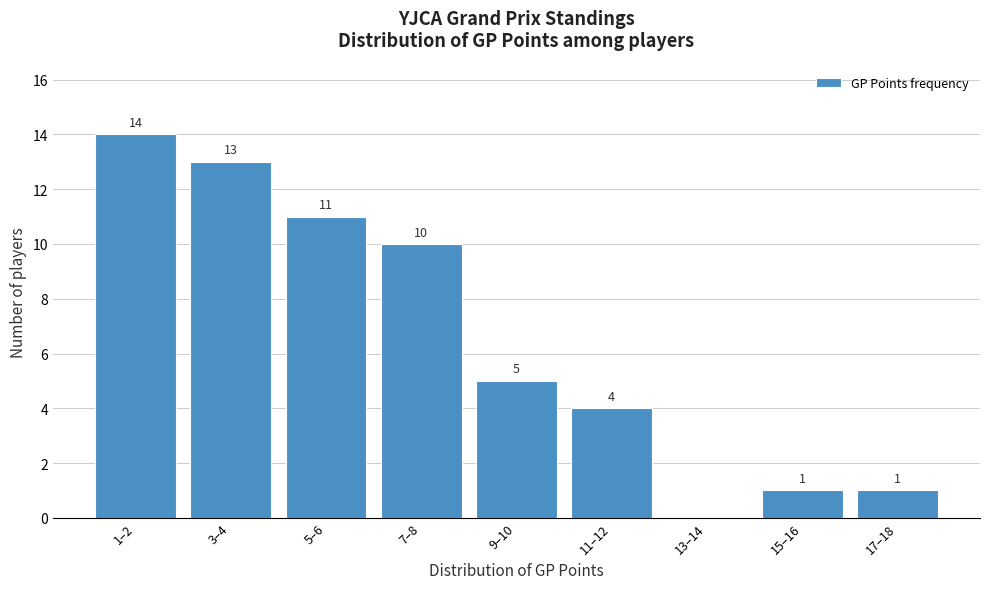

Reading left to right, list all the values displayed in this chart.

1–2=14	3–4=13	5–6=11	7–8=10	9–10=5	11–12=4	13–14=0	15–16=1	17–18=1